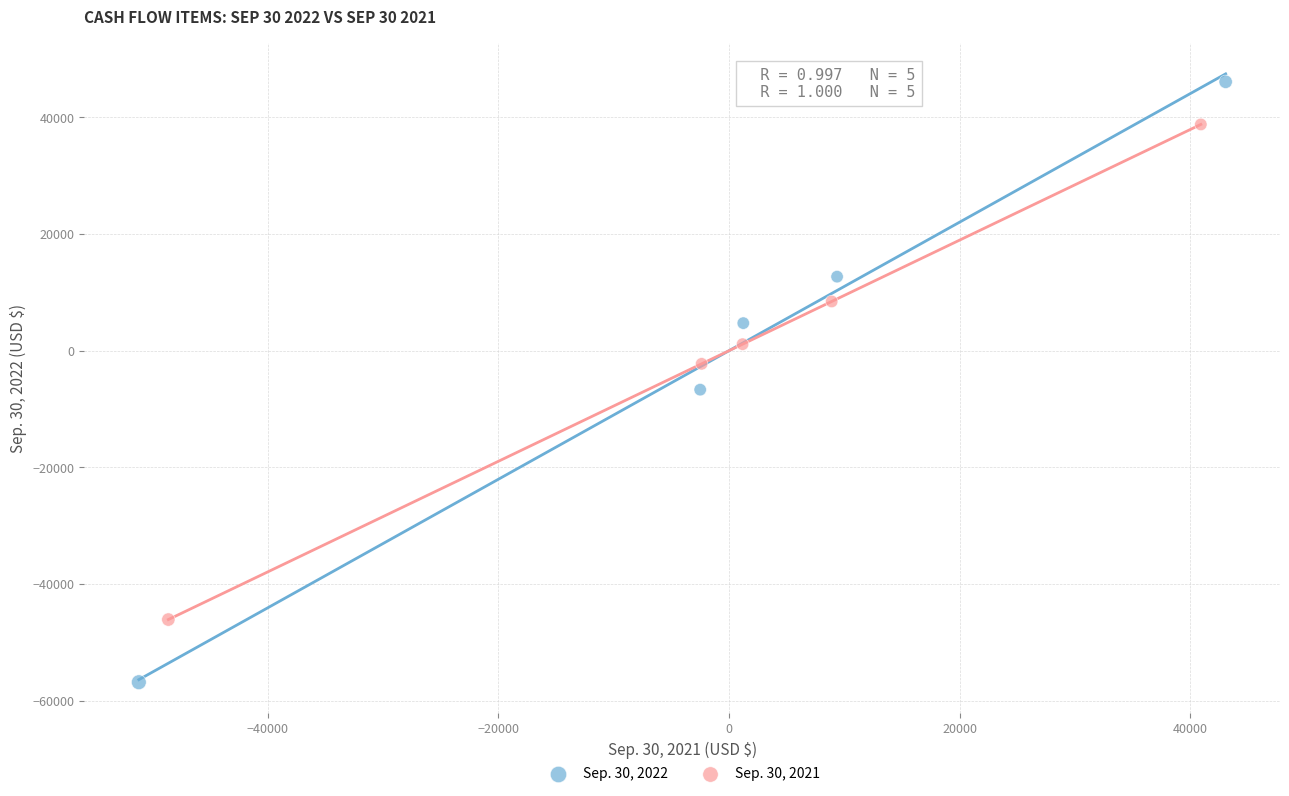

Which series has the largest Y range (max minus min)?

Sep. 30, 2022